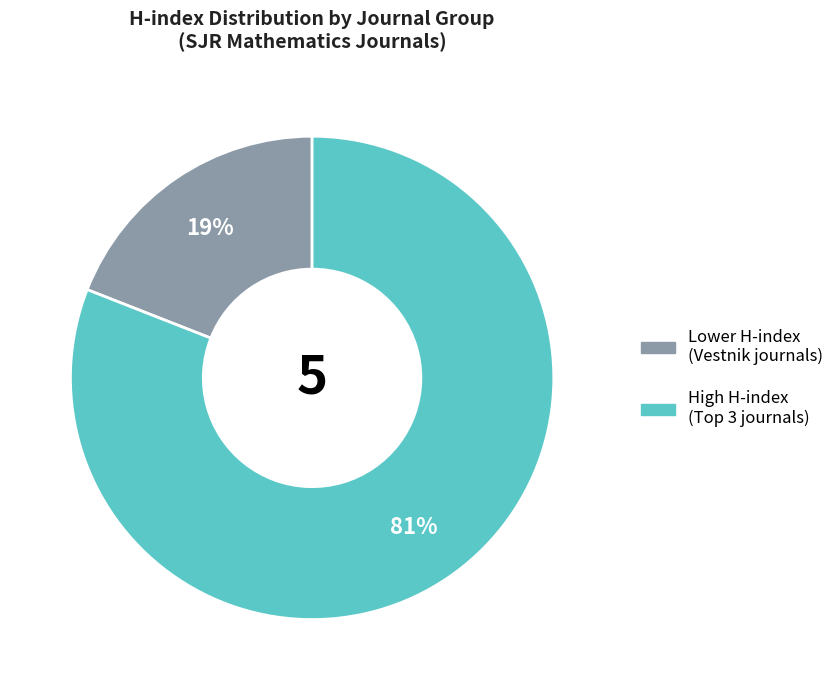

To the nearest percent, what is the difference between the largest and smallest slice percentages?

62%